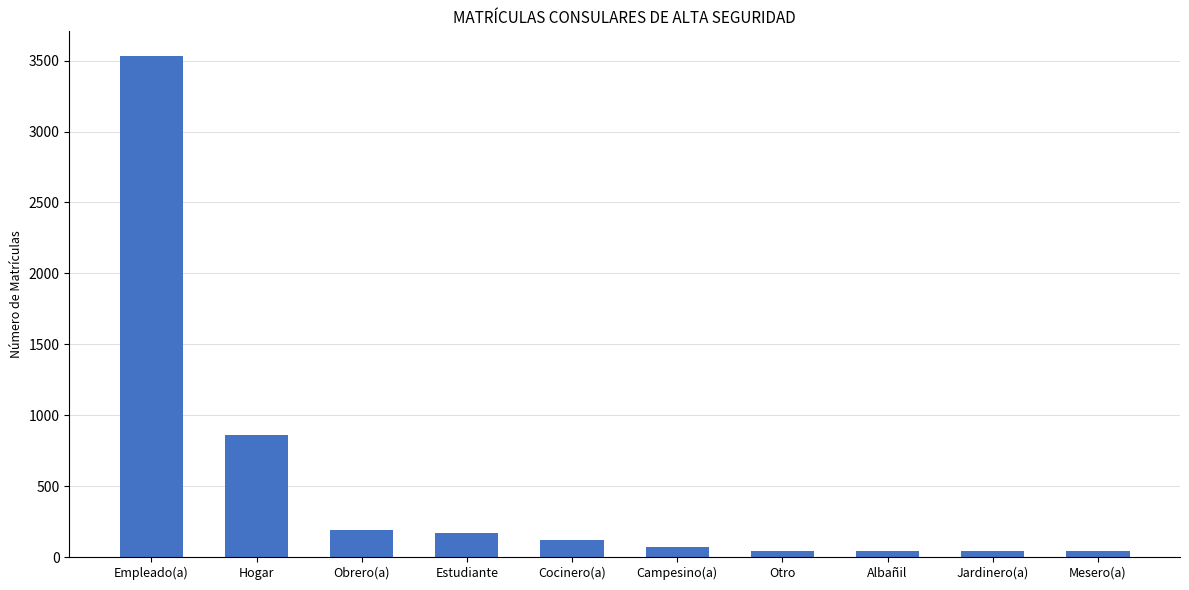

Read the value at Campesino(a), to the nearest 100.

100